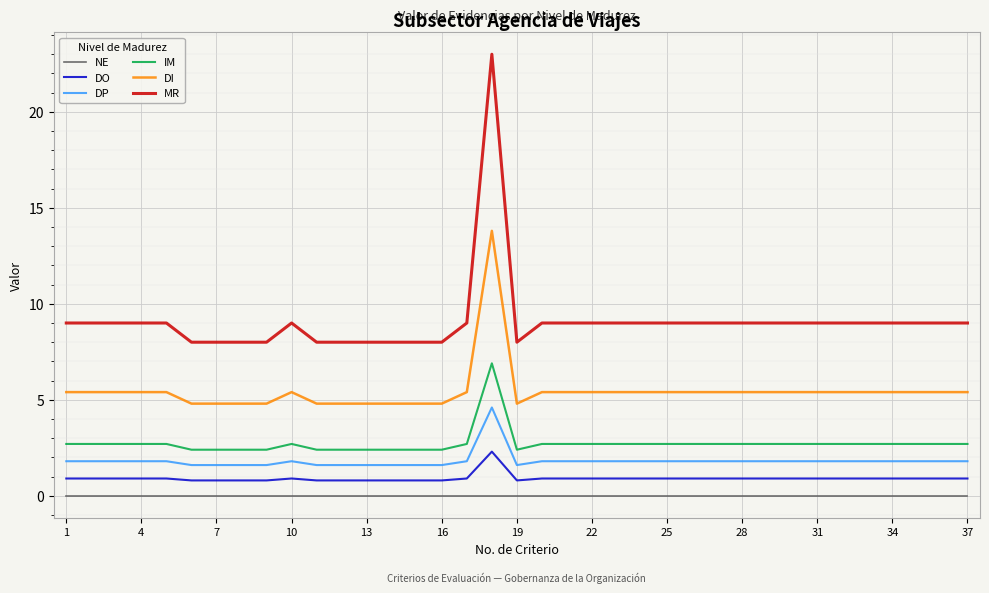

What is the maximum value for DI?

13.8